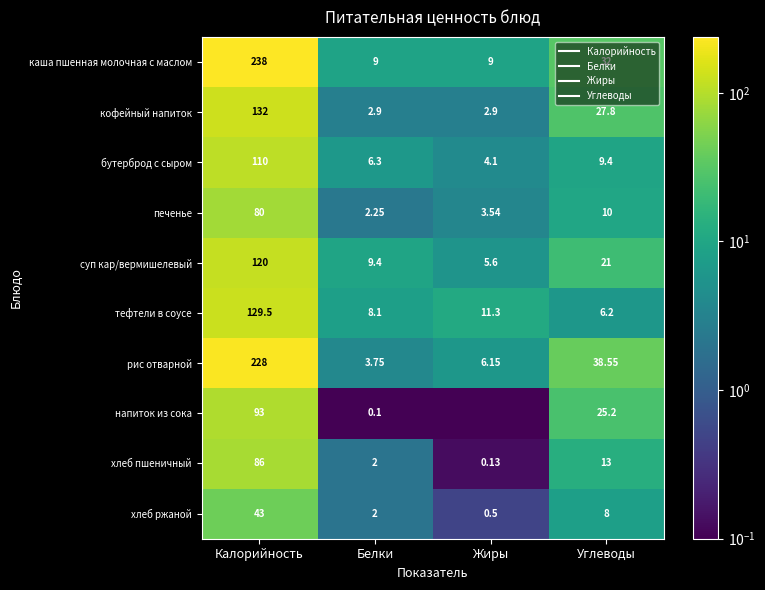

The value of бутерброд с сыром at Углеводы is 12.3. True or false?

False